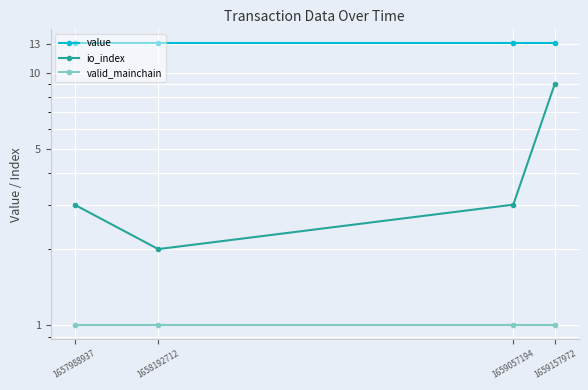

True or false: value and valid_mainchain intersect in this chart.

False